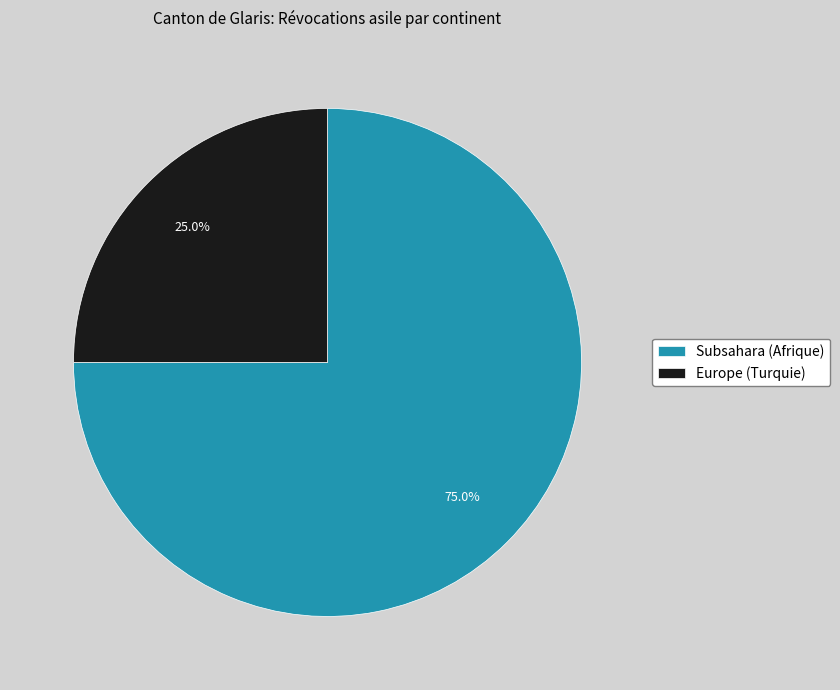

To the nearest percent, what percentage of the pie is Europe (Turquie)?

25%